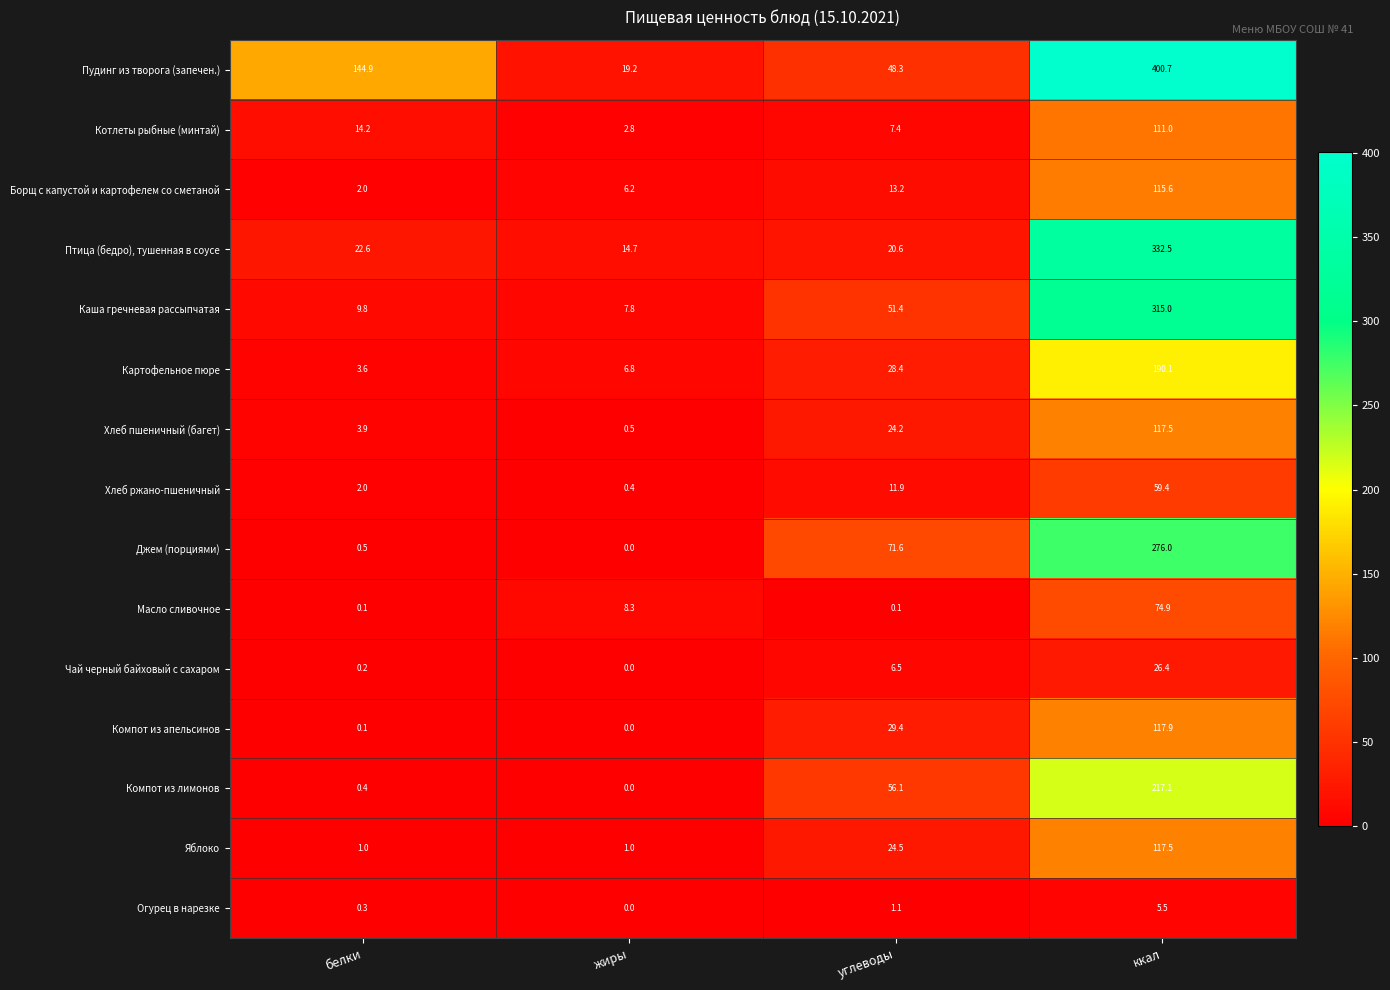

How many values in the Яблоко series are below 24?

2